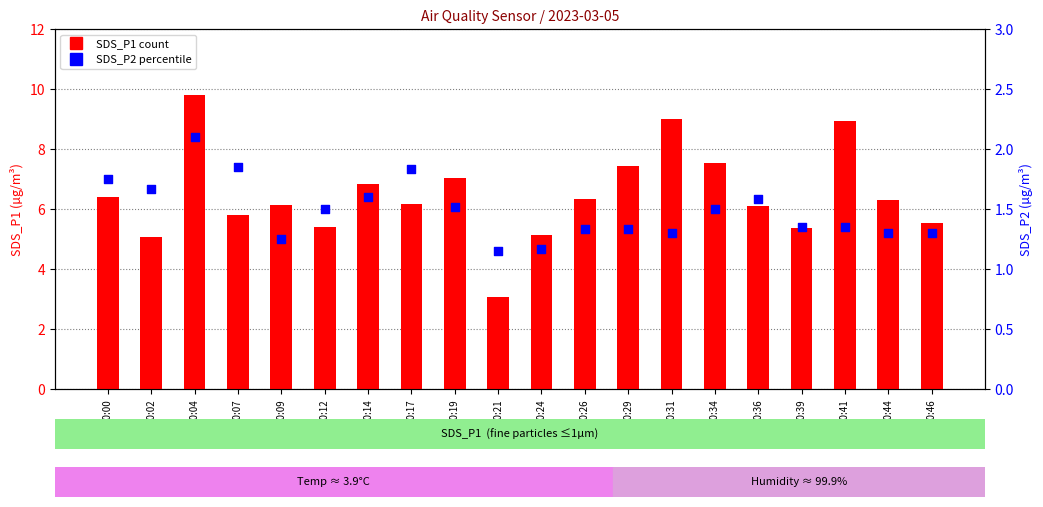

At how many categories does at least one series exceed 7?

6